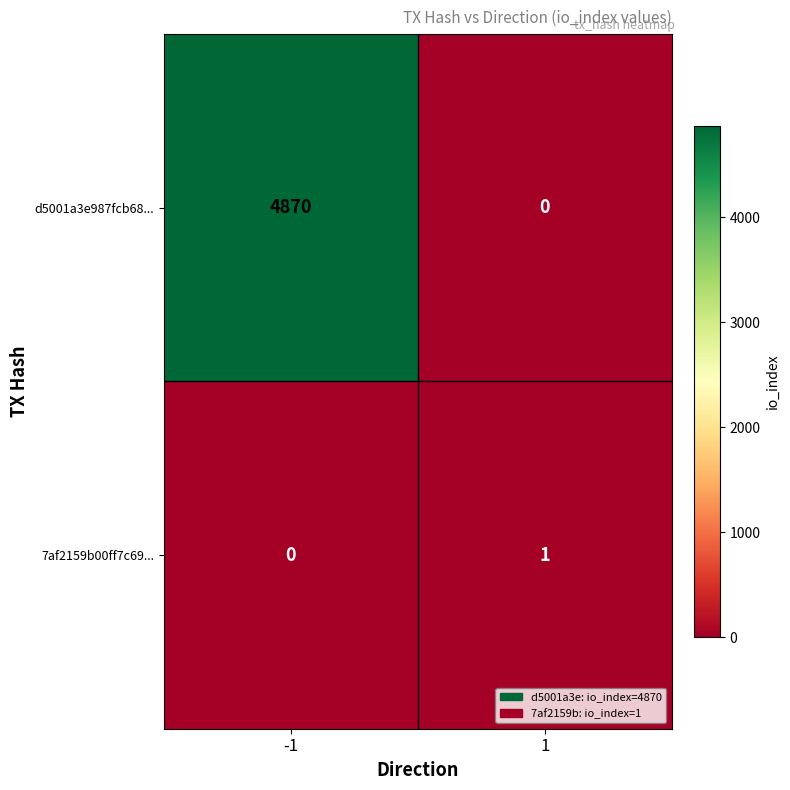

What is the difference between the maximum and minimum values in the d5001a3e987fcb68... series?

4870